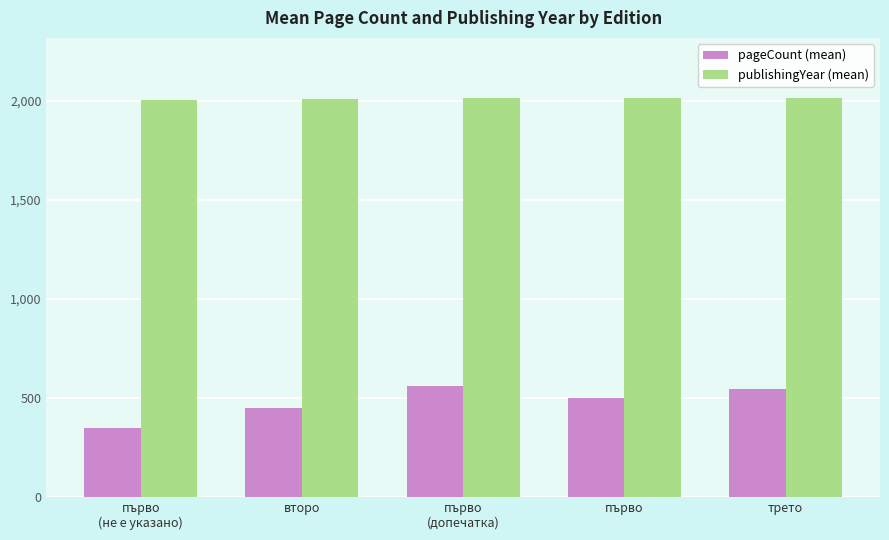

At which label is pageCount (mean) closest to 454?

второ